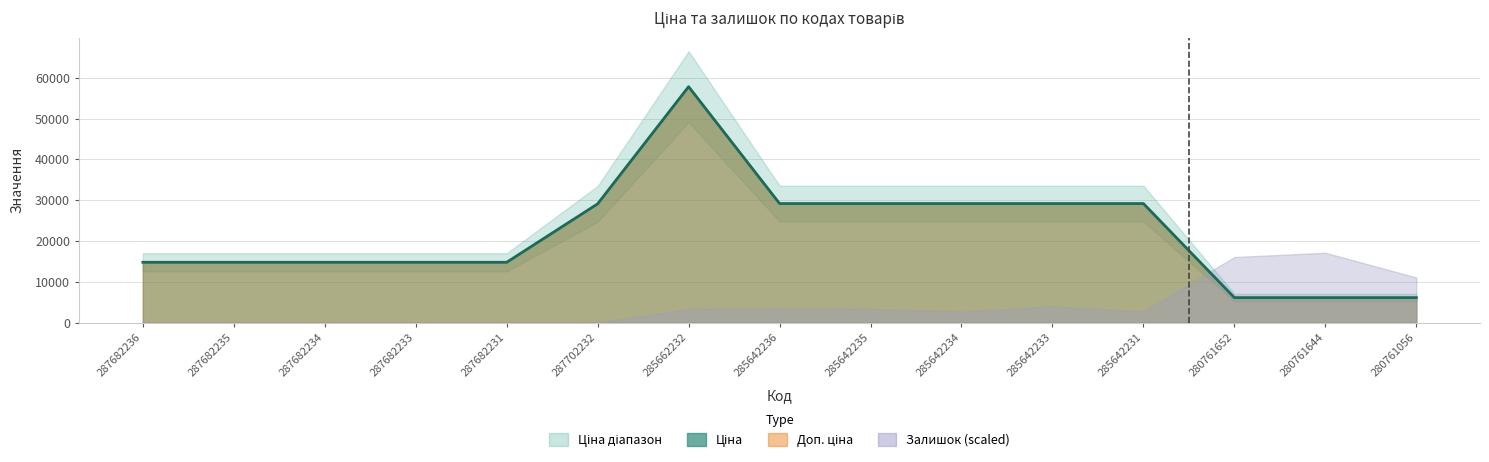

List the labels in order of Доп. ціна value, largest first.

285662232, 285642236, 285642235, 285642234, 285642233, 285642231, 287702232, 287682236, 287682235, 287682234, 287682233, 287682231, 280761652, 280761644, 280761056